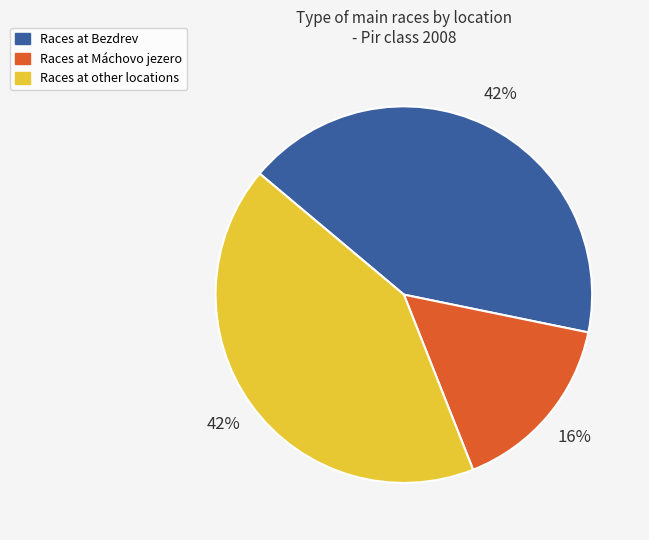

Does any single category account for the majority?

No